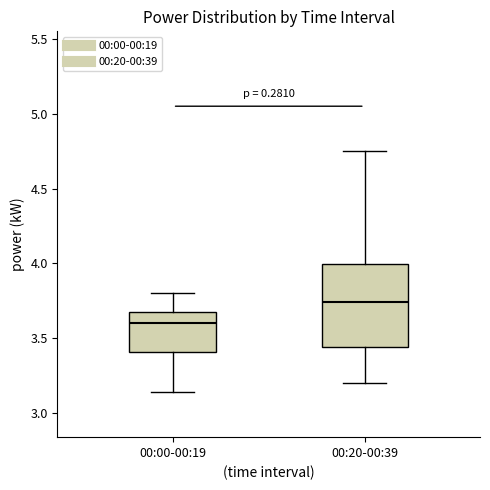

Where does the upper whisker of the box for 00:00-00:19 end on the y-axis? The values are not printed on the chart, so give them approximately, as read against the axis.

3.80